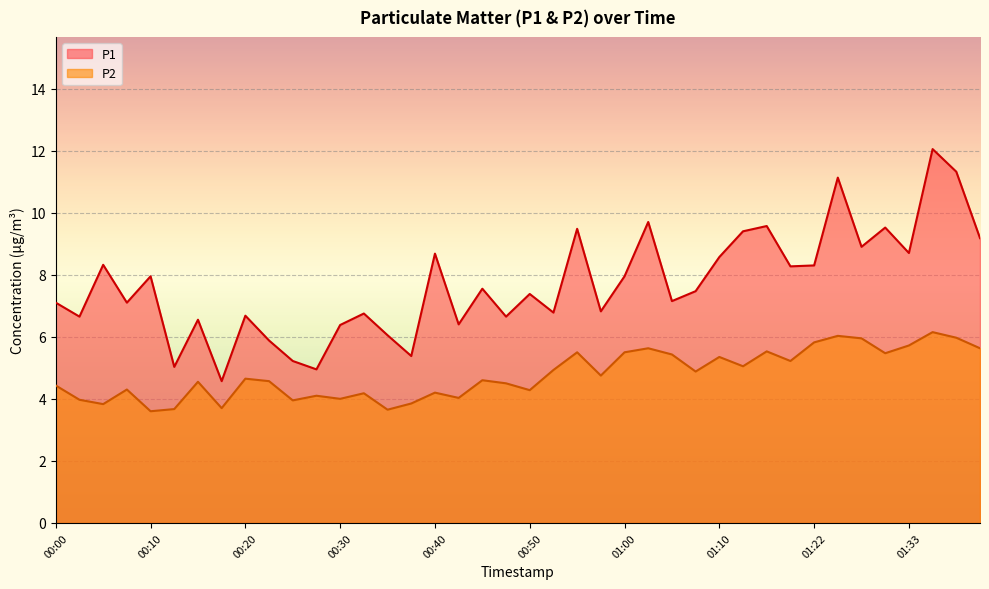

True or false: P2 has a value of 3.7 at 01:04.

False